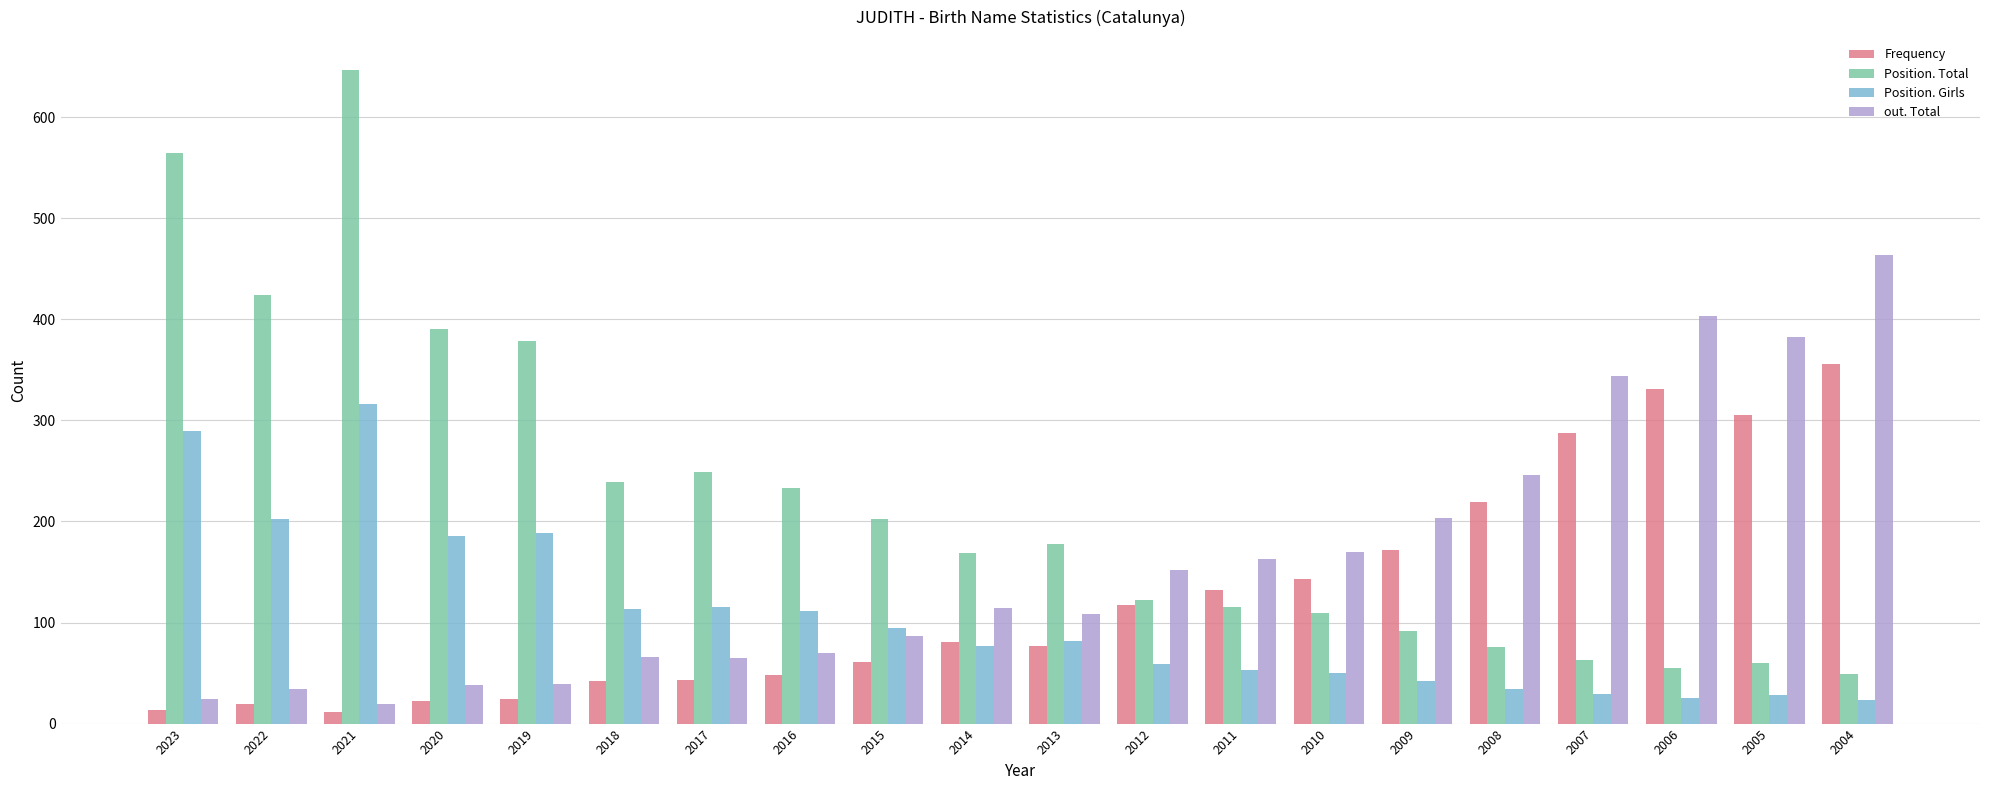

What is the value of the Position. Total bar at the 19th from the left?

60